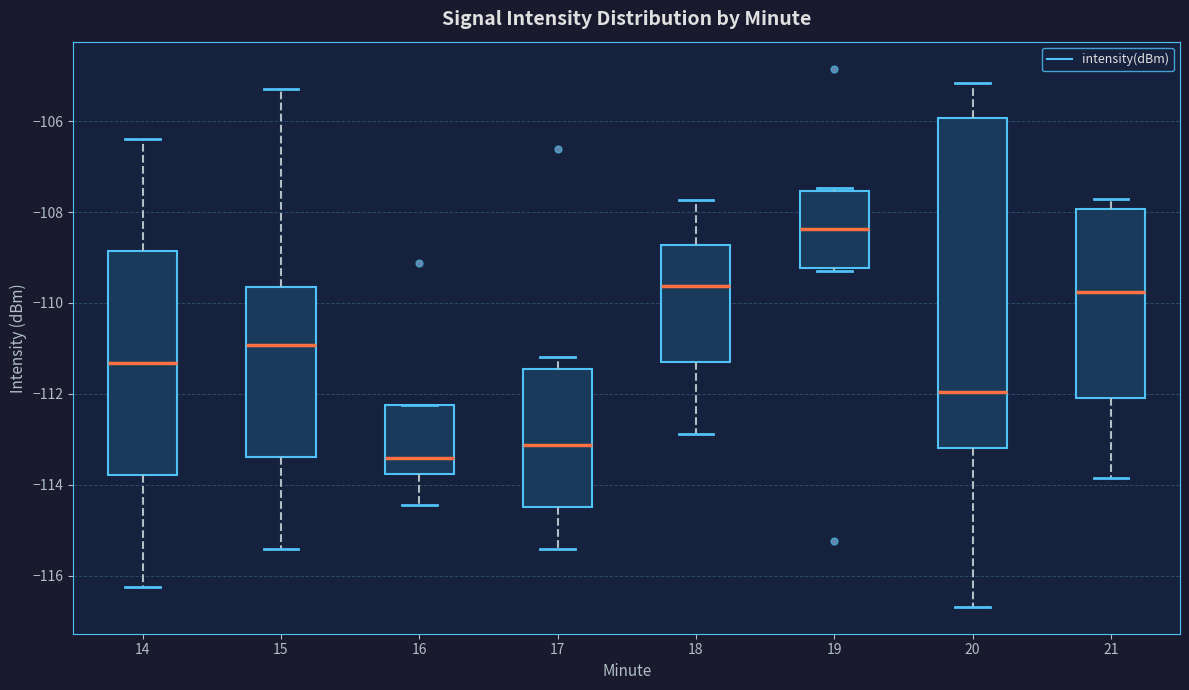

Where does the median line of the box at x = 15 sit on the y-axis? The values are not printed on the chart, so give them approximately, as read against the axis.

-111.0